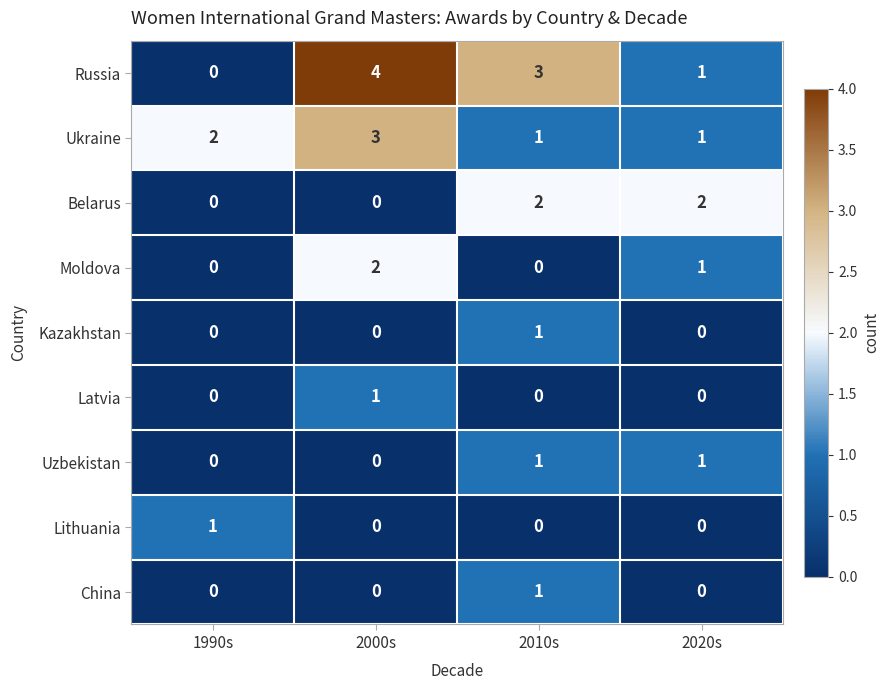

Count the number of data series in this chart.

9